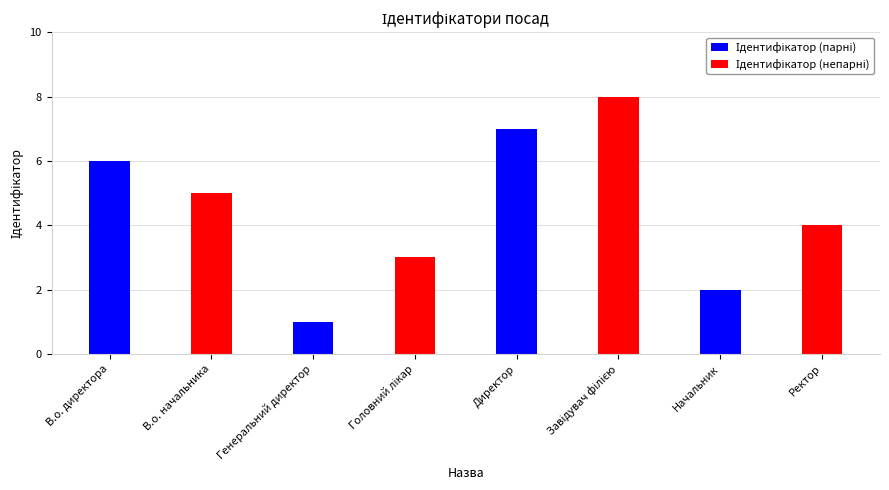

What is the label of the 1st bar from the left?

В.о. директора